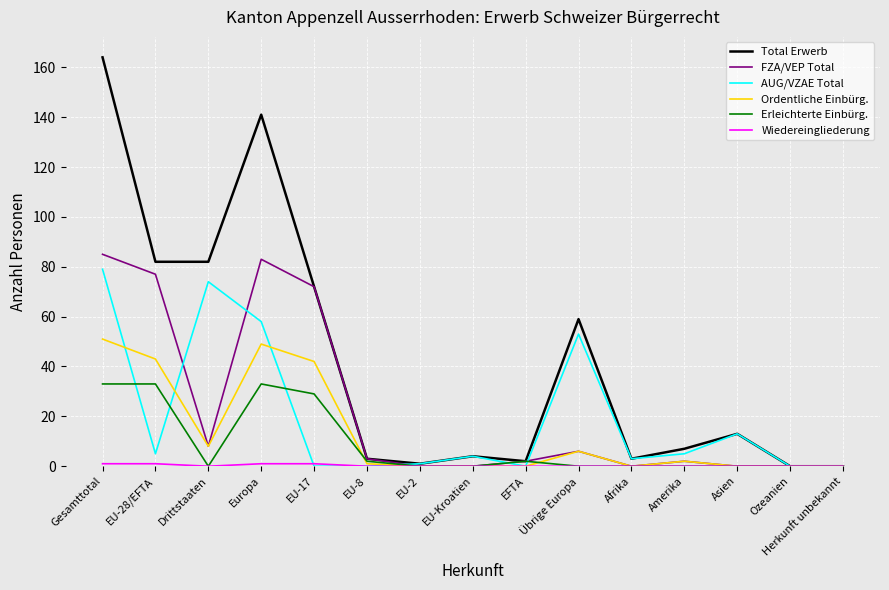

The Ordentliche Einbürg. series shows 0 at EFTA. True or false?

True